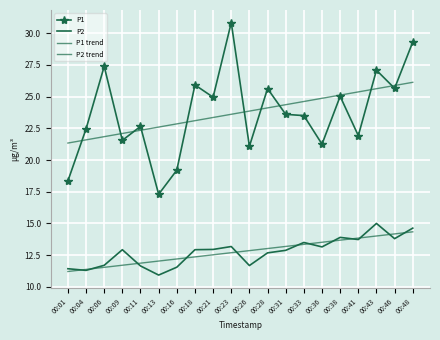

At how many categories does at least one series exceed 26?

4